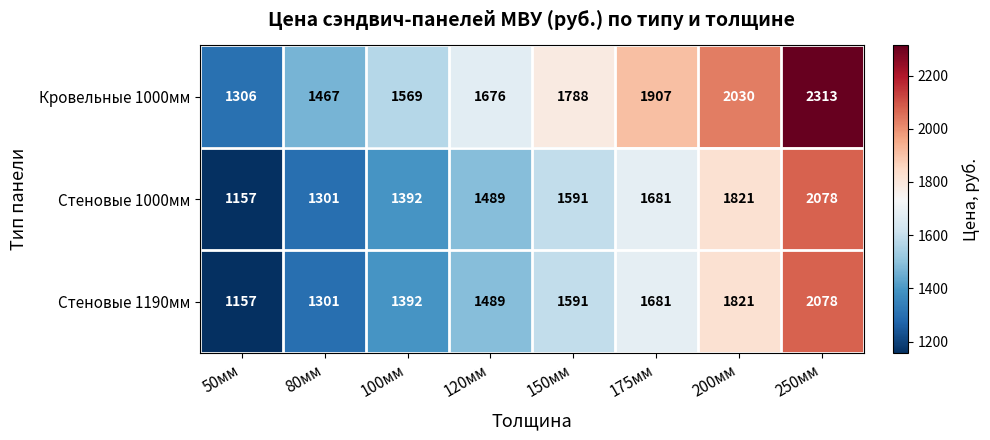

Which series has the widest spread of values?

Кровельные 1000мм